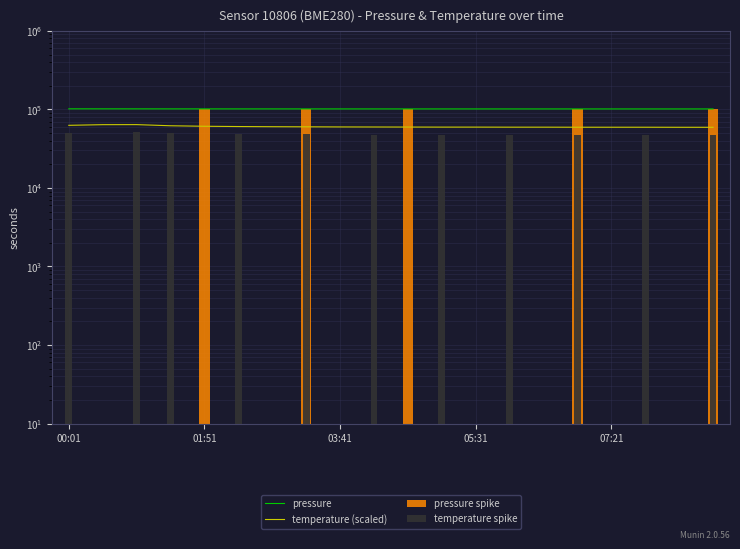

At which label does pressure reach its peak?

00:01